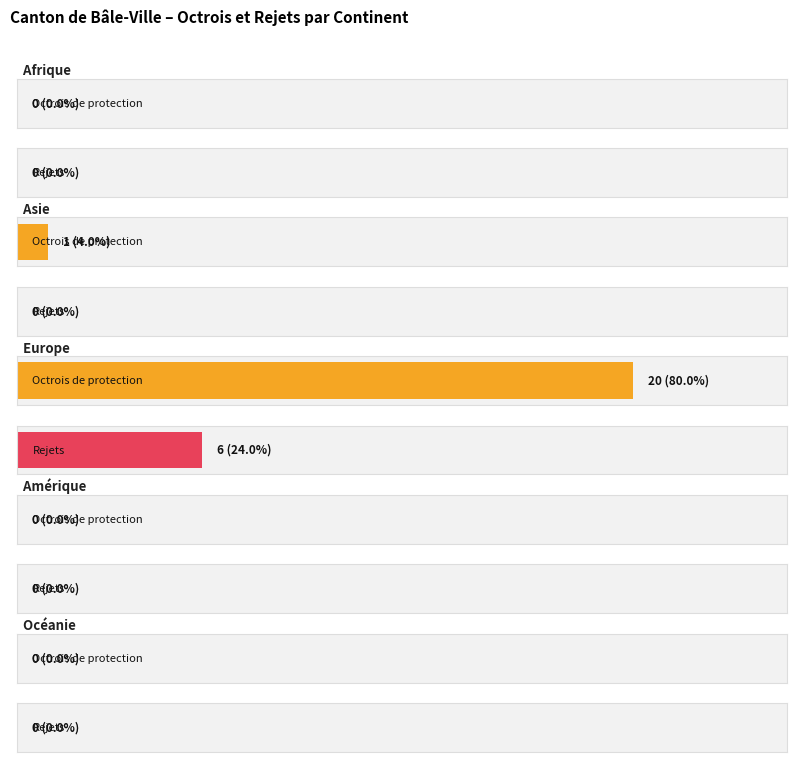

What is the label of the 4th bar from the left?

Amérique